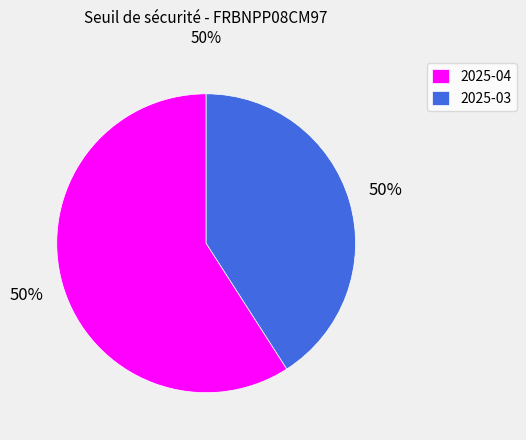

Is the sum of 5 and 2 greater than half?

No